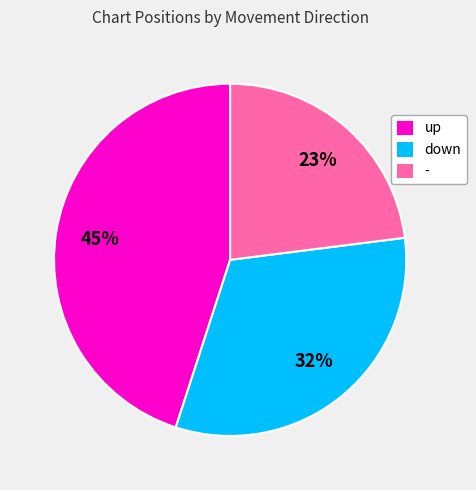

Count the number of slices in the pie.

3